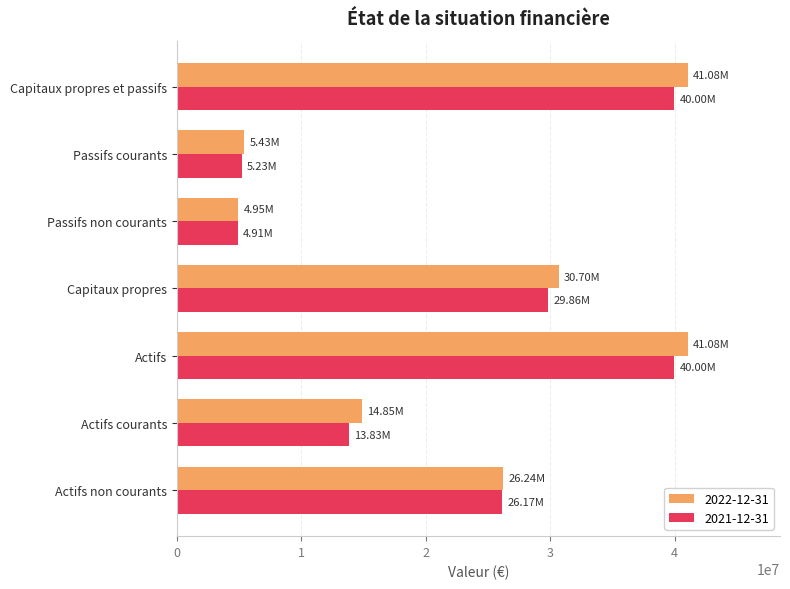

What is the greatest value displayed?

41084000